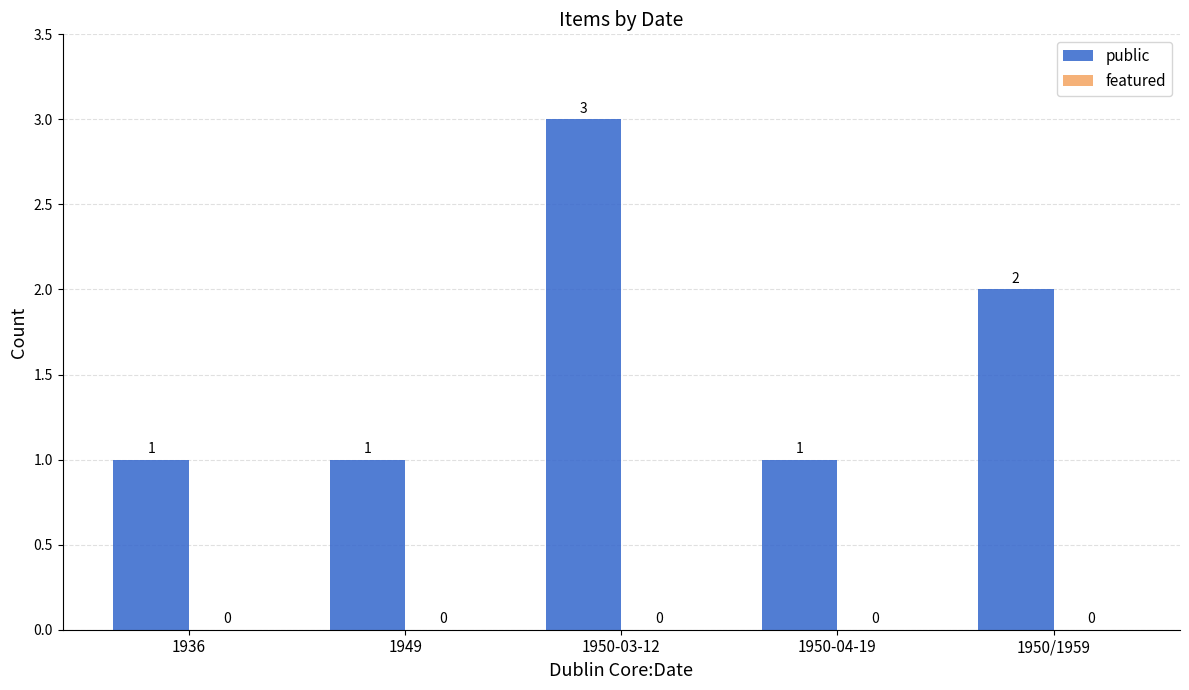

What is the sum of the values at 1950/1959 and 1949?

3